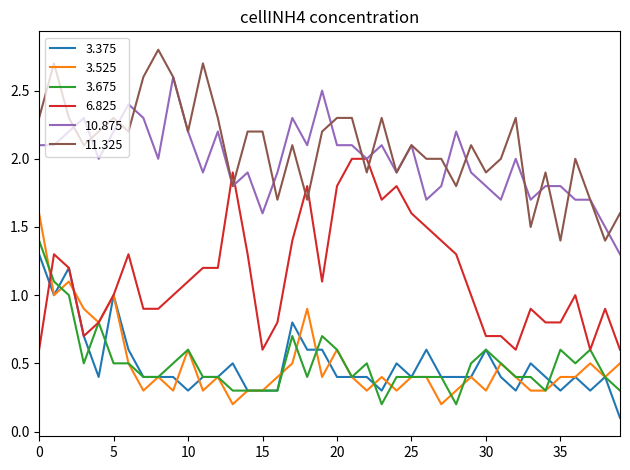

What is the maximum value shown in the chart?

2.8